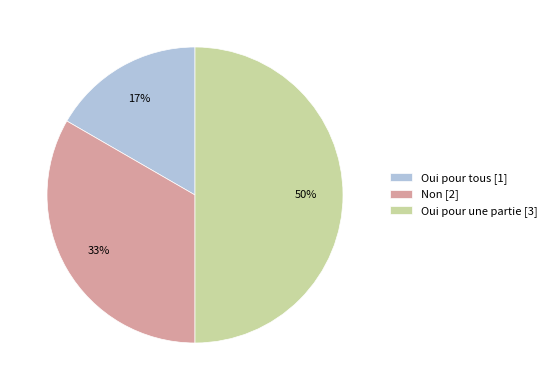

Do Non [2] and Oui pour une partie [3] together represent more than half of the pie?

Yes